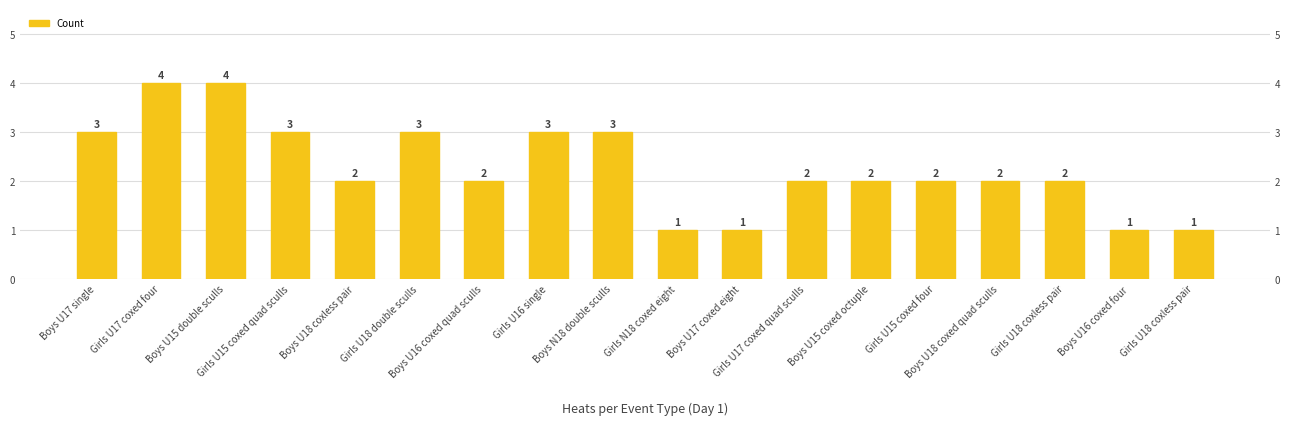

What is the difference between the values at Girls U16 single and Girls N18 coxed eight?

2